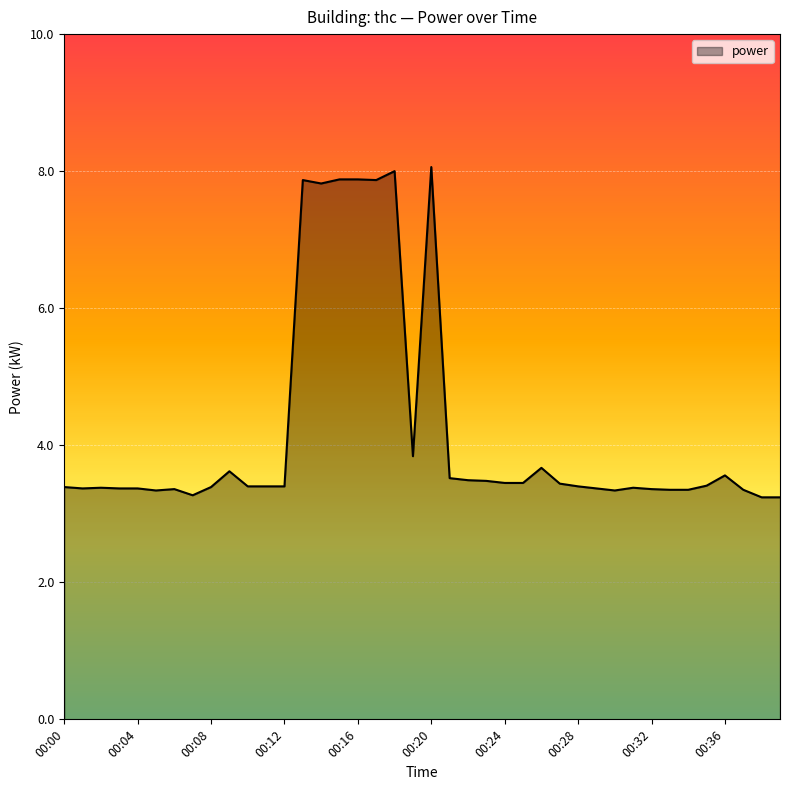

What is the difference between the maximum and minimum values?

4.8